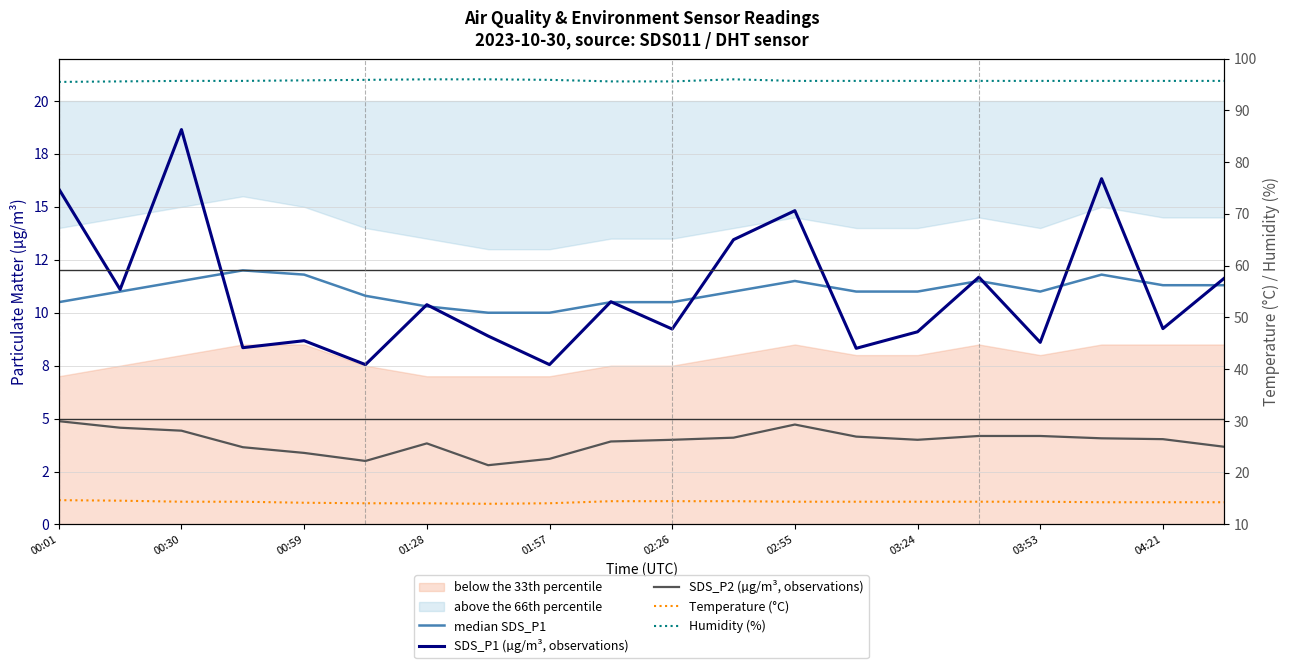

What is the average value of the median SDS_P1 series?

11.0